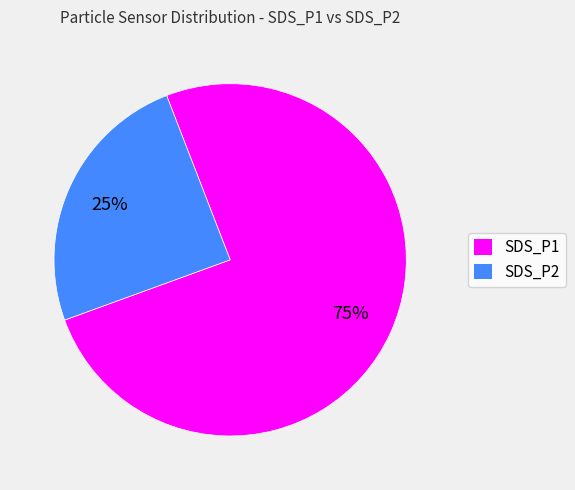

What is the largest slice in the pie chart?

SDS_P1